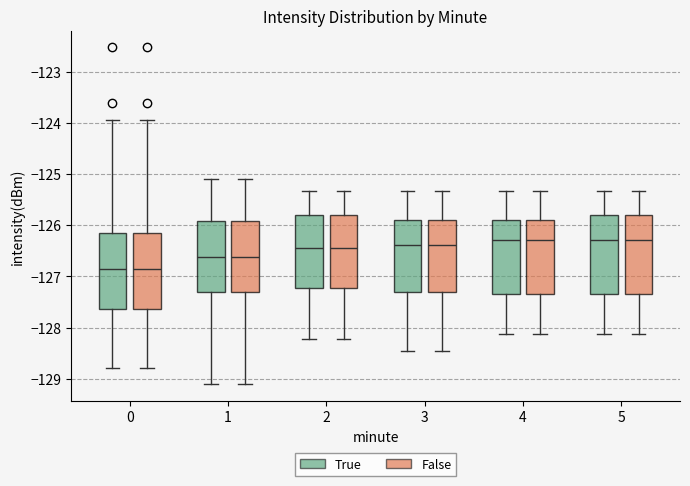

Where does the lower whisker of the box for 1 (True) end on the y-axis? The values are not printed on the chart, so give them approximately, as read against the axis.

-129.1